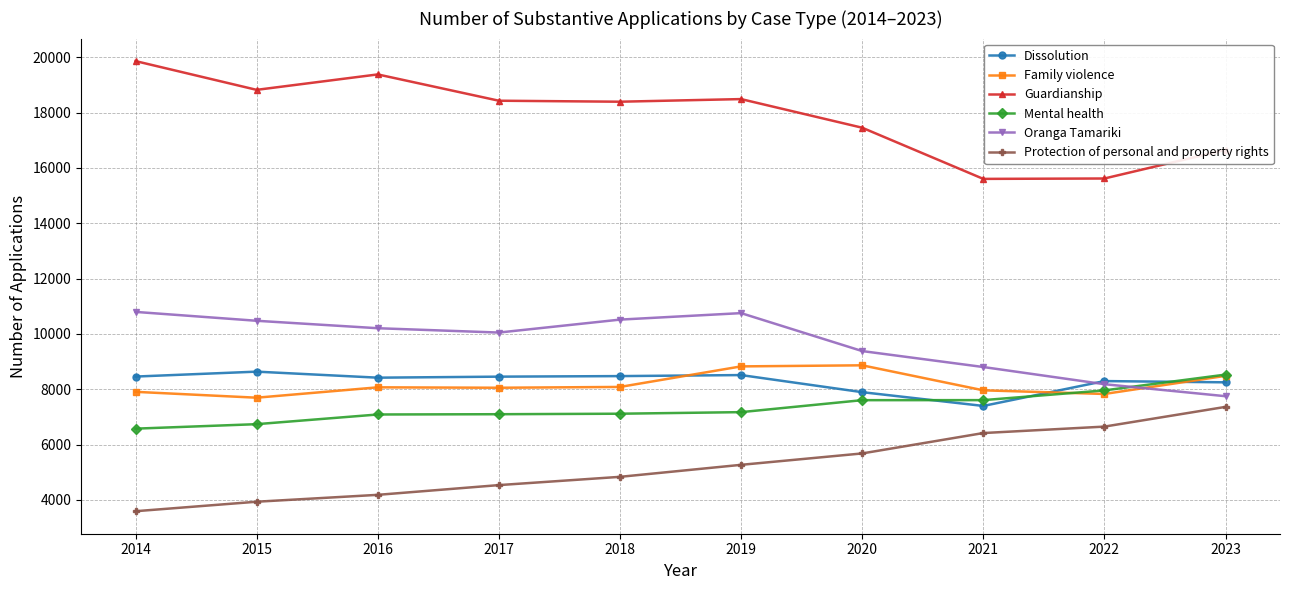

What is the greatest value displayed?

19865